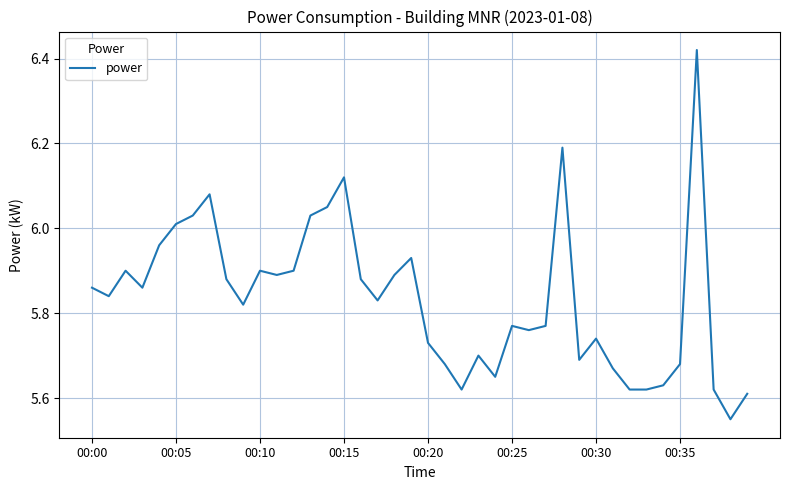

True or false: the data shows 3.9 at 00:00.

False